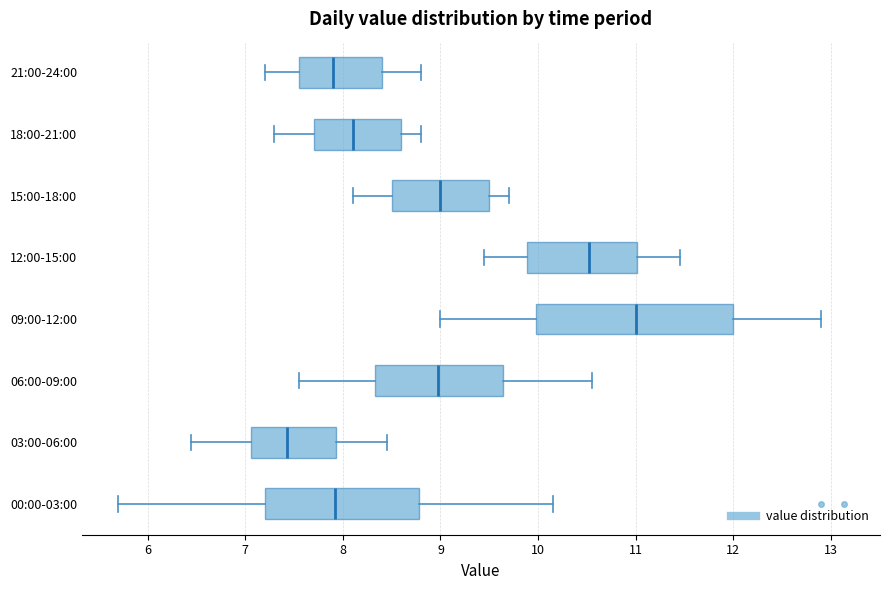

Where is the left edge of the box for 06:00-09:00 on the x-axis? The values are not printed on the chart, so give them approximately, as read against the axis.

8.3